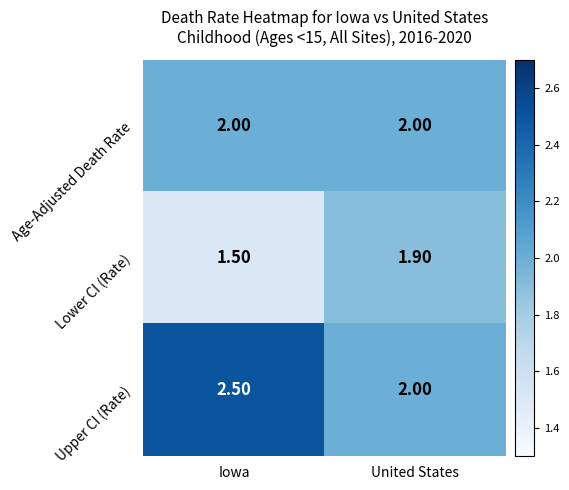

What is the sum of all Age-Adjusted Death Rate values?

4.0